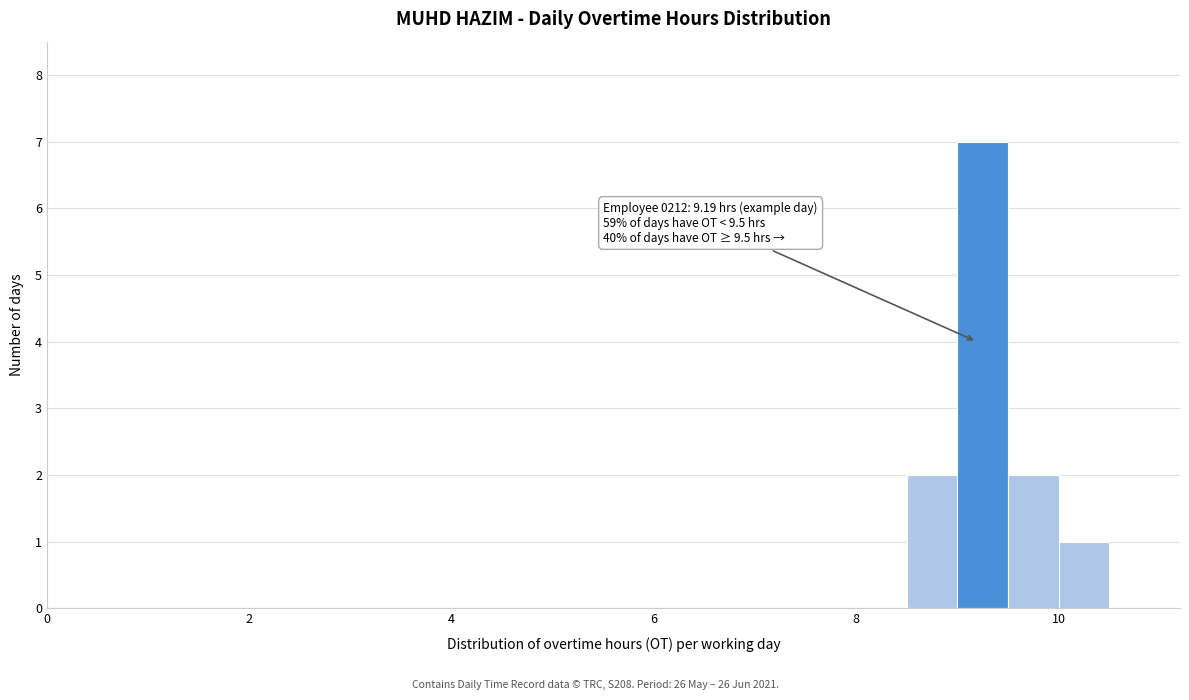

Read against the x-axis, roughly where is the centre of the tallest bar?

9.2